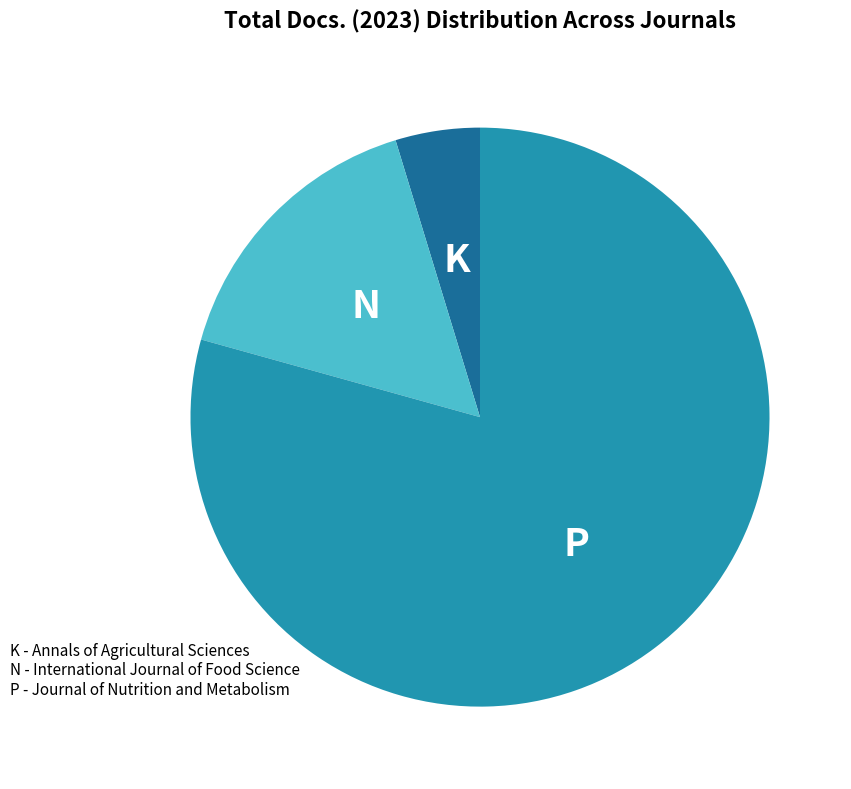

Is there a majority slice in this chart?

Yes